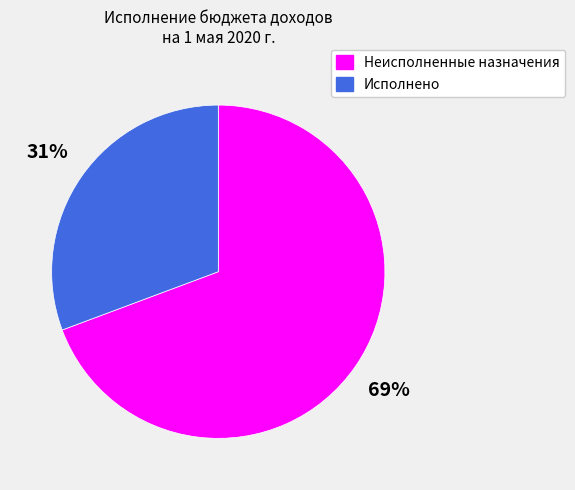

Count the number of slices in the pie.

2